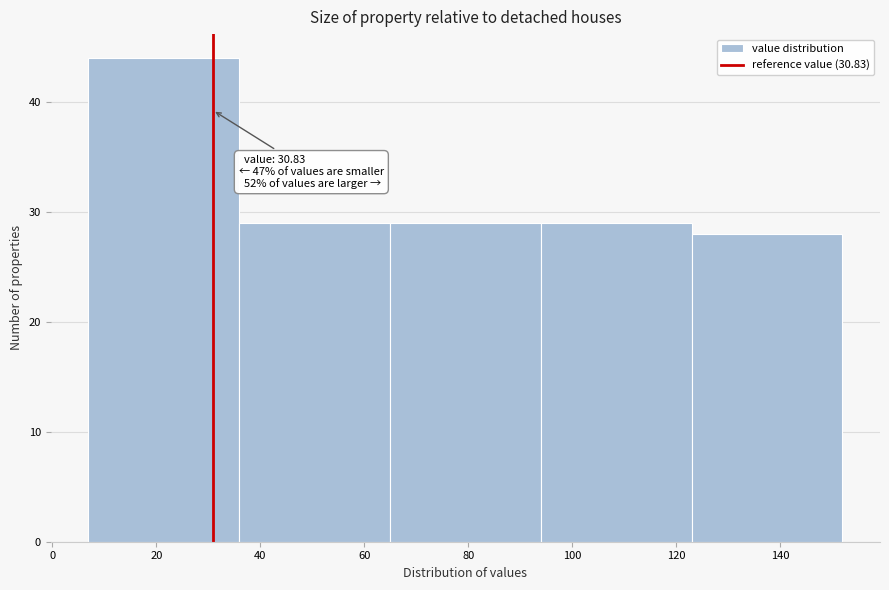

Which range on the x-axis has the tallest bar?

6 to 36